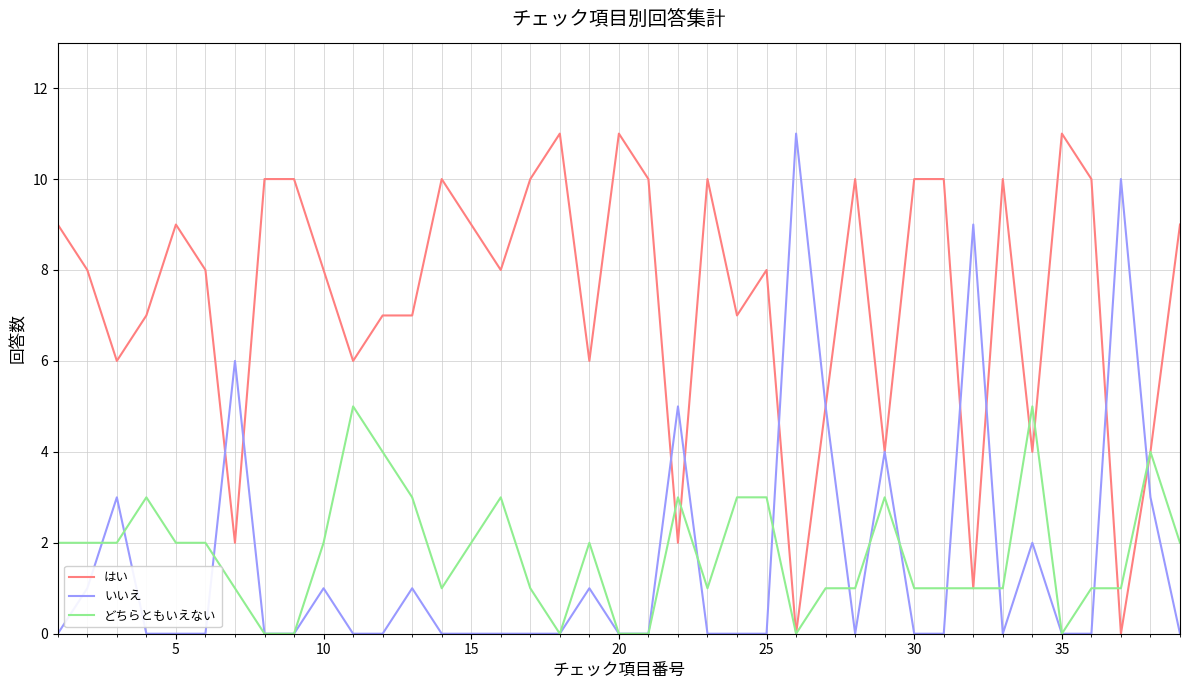

Which series has the largest total across all categories?

はい